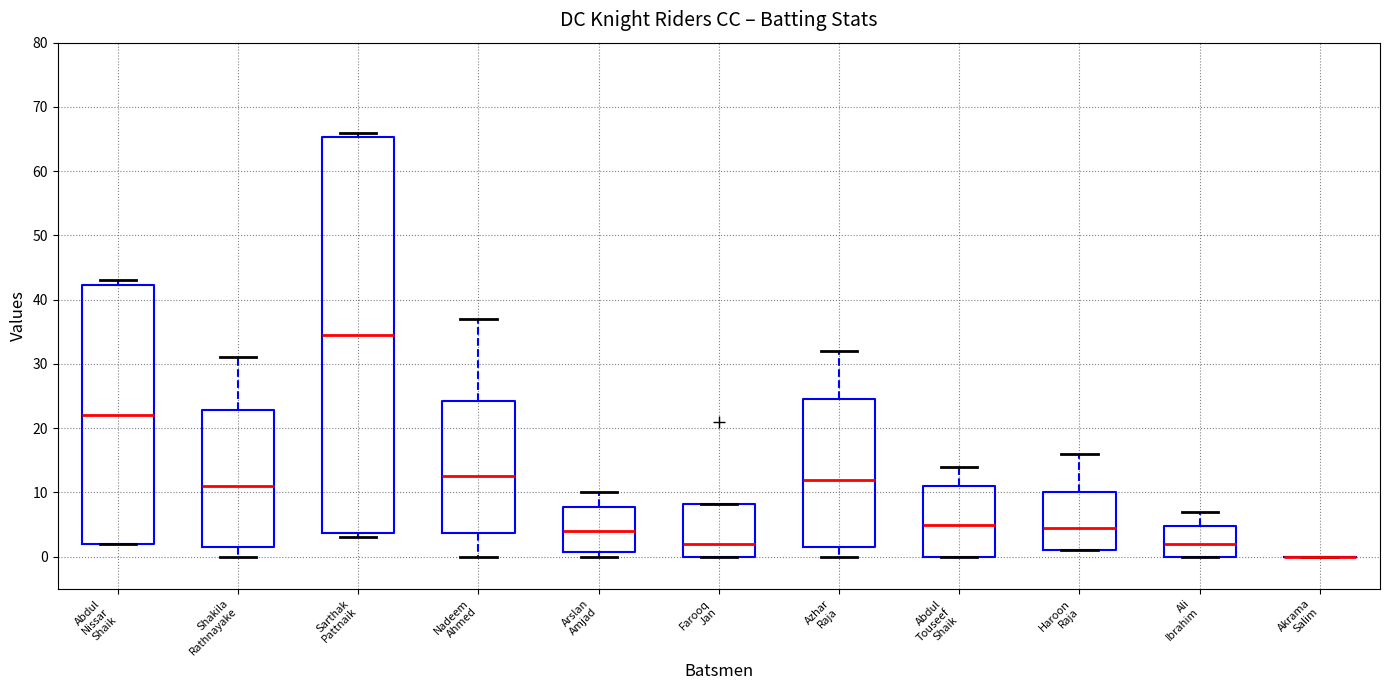

Reading left to right, read every box against the y-axis: the position of its median line, the range the box covers, and the ends of its whiskers. The values are not printed on the chart, so give them approximately, as read against the axis.

Abdul Nissar Shaik: median 22, box 2 to 42, whiskers 2 to 43
Shakila Rathnayake: median 11, box 2 to 23, whiskers 0 to 31
Sarthak Pattnaik: median 35, box 4 to 65, whiskers 3 to 66
Nadeem Ahmed: median 13, box 4 to 24, whiskers 0 to 37
Arslan Amjad: median 4, box 1 to 8, whiskers 0 to 10
Farooq Jan: median 2, box 0 to 8, whiskers 0 to 8
Azhar Raja: median 12, box 2 to 25, whiskers 0 to 32
Abdul Touseef Shaik: median 5, box 0 to 11, whiskers 0 to 14
Haroon Raja: median 5, box 1 to 10, whiskers 1 to 16
Ali Ibrahim: median 2, box 0 to 5, whiskers 0 to 7
Akrama Salim: box collapsed to a line at 0, whiskers 0 to 0